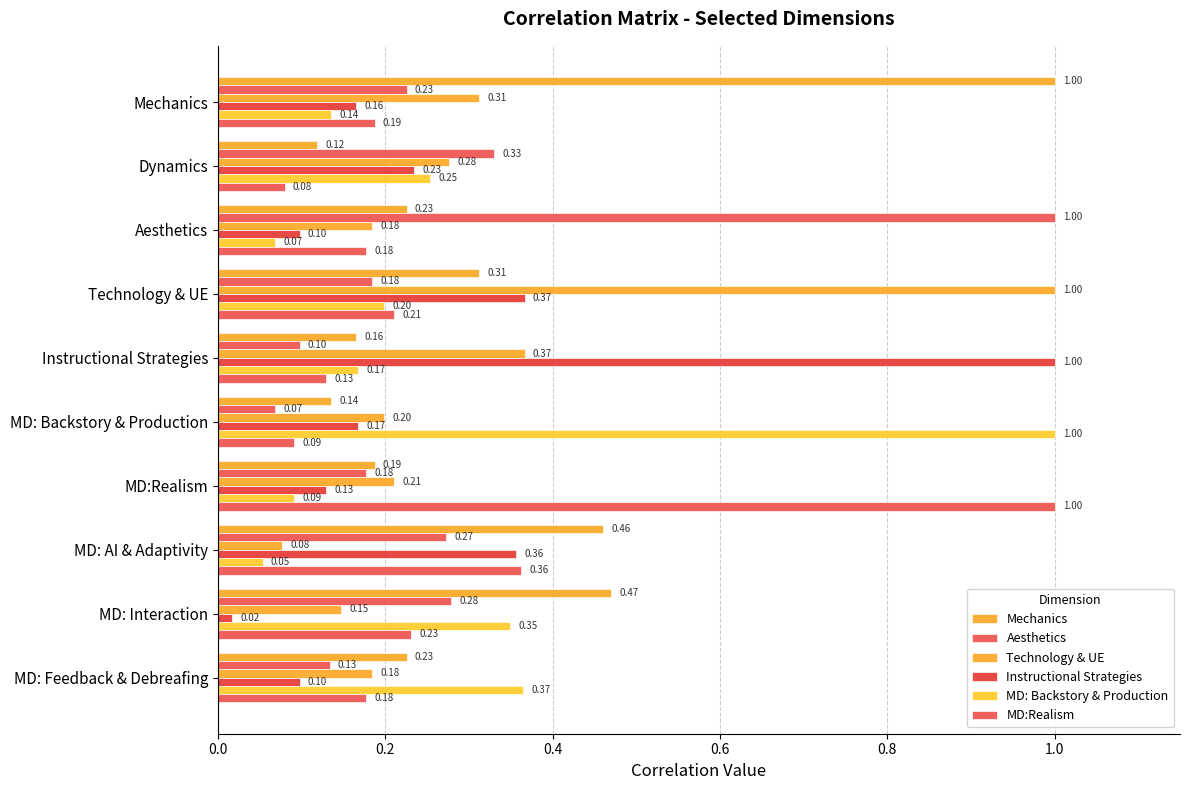

How many data points does each series have?

10